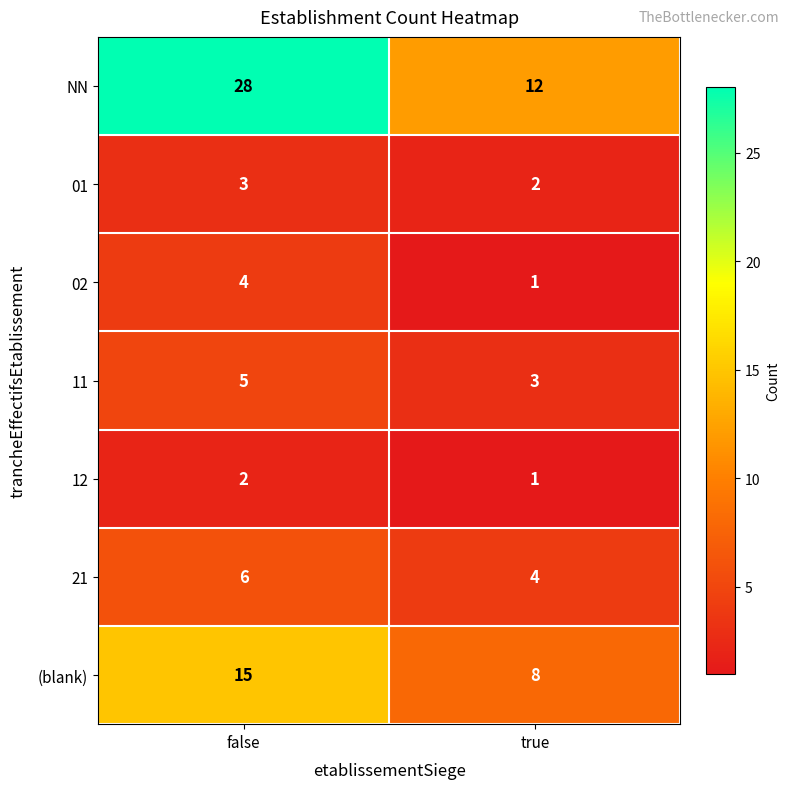

Reading left to right, what are all the values shown in this chart?

NN: false=28	true=12
01: false=3	true=2
02: false=4	true=1
11: false=5	true=3
12: false=2	true=1
21: false=6	true=4
(blank): false=15	true=8